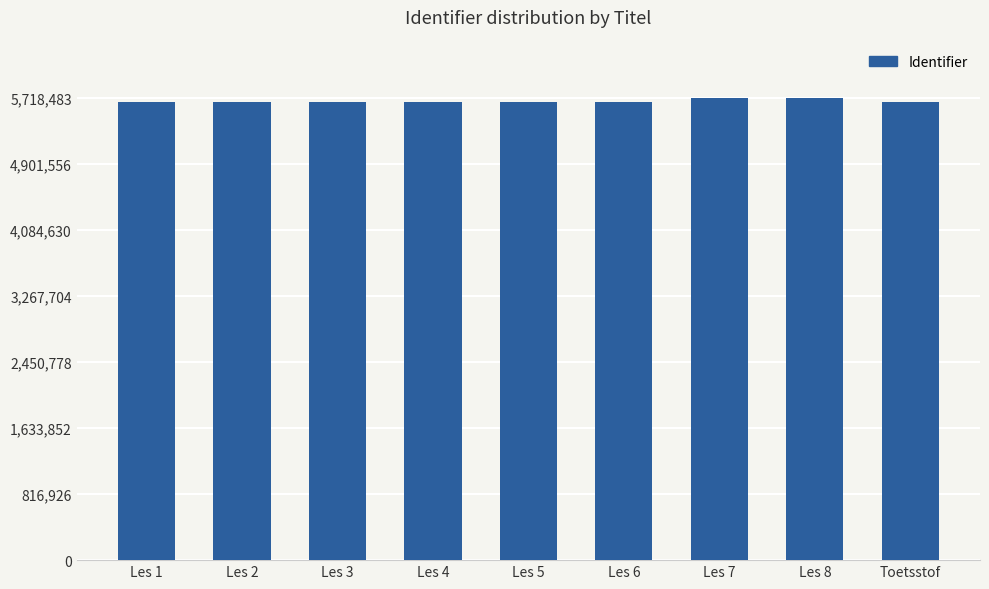

What is the greatest value displayed?

5718483